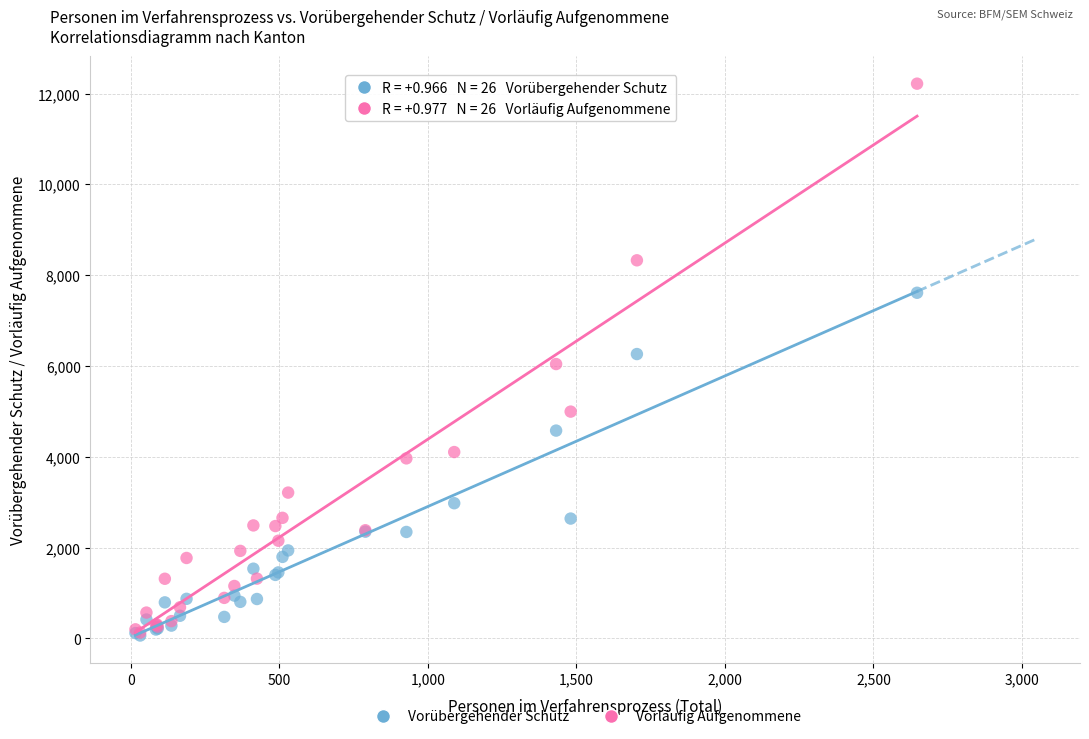

What are all the series names shown in the legend?

Vorübergehender Schutz, Vorläufig Aufgenommene